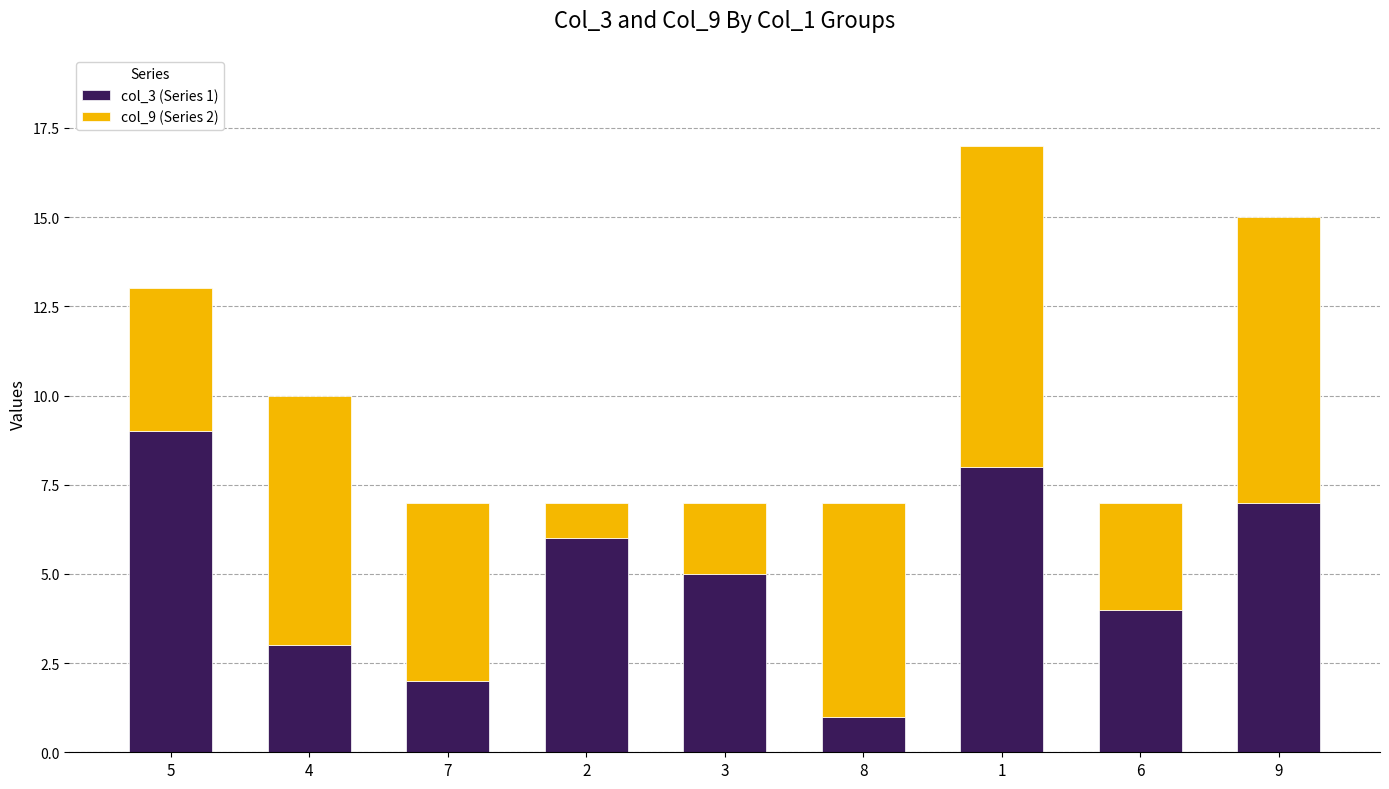

Reading left to right, list the values for the col_3 (Series 1) series.

9	3	2	6	5	1	8	4	7